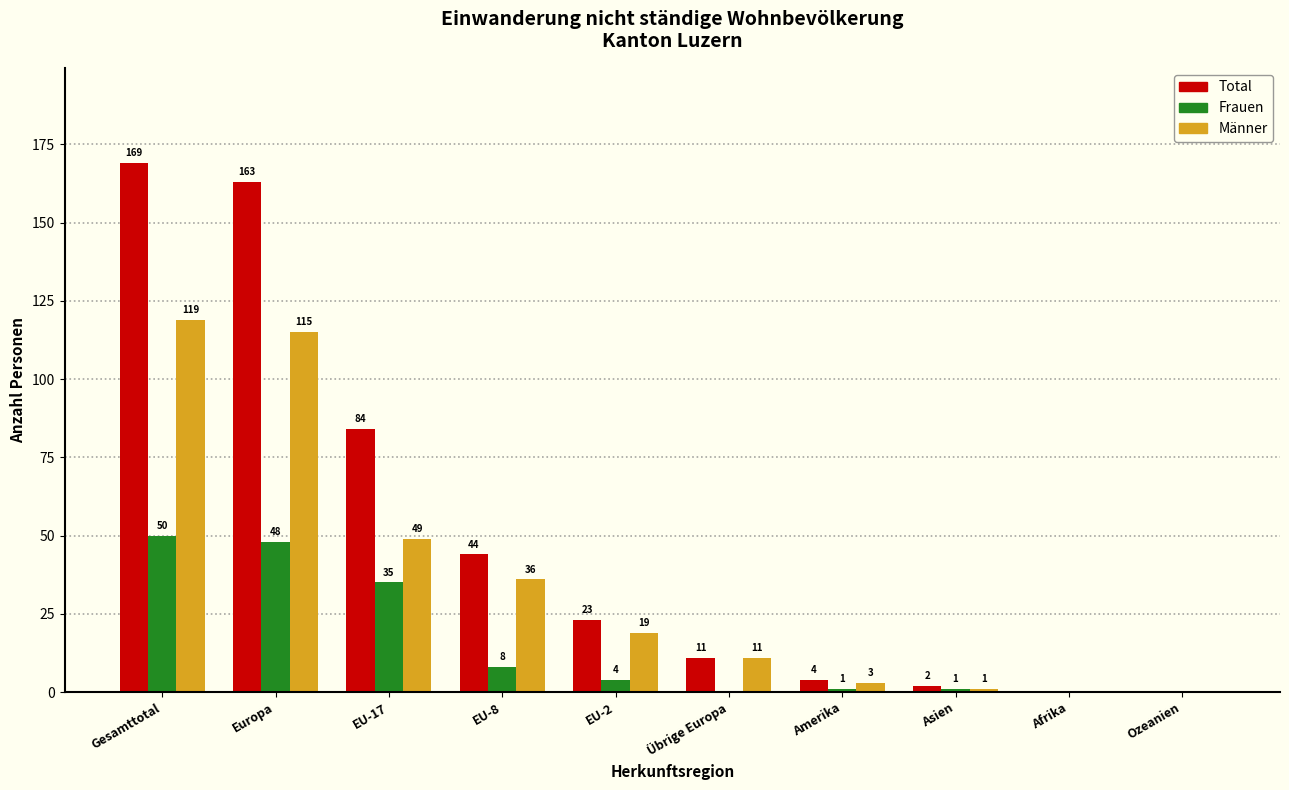

Reading left to right, transcribe all the data shown in this chart.

Total: Gesamttotal=169	Europa=163	EU-17=84	EU-8=44	EU-2=23	Übrige Europa=11	Amerika=4	Asien=2	Afrika=0	Ozeanien=0
Frauen: Gesamttotal=50	Europa=48	EU-17=35	EU-8=8	EU-2=4	Übrige Europa=0	Amerika=1	Asien=1	Afrika=0	Ozeanien=0
Männer: Gesamttotal=119	Europa=115	EU-17=49	EU-8=36	EU-2=19	Übrige Europa=11	Amerika=3	Asien=1	Afrika=0	Ozeanien=0